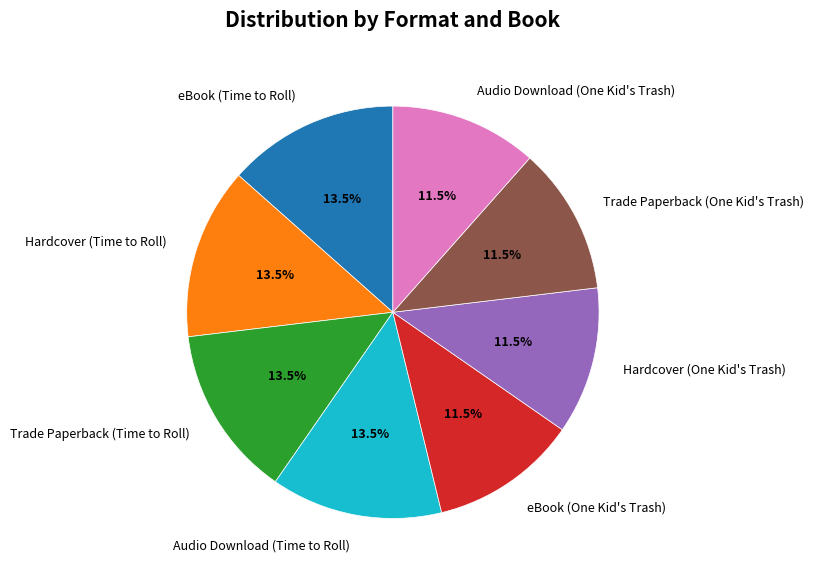

What is the ratio of the value at eBook (One Kid's Trash) to the value at Hardcover (Time to Roll)?

0.9